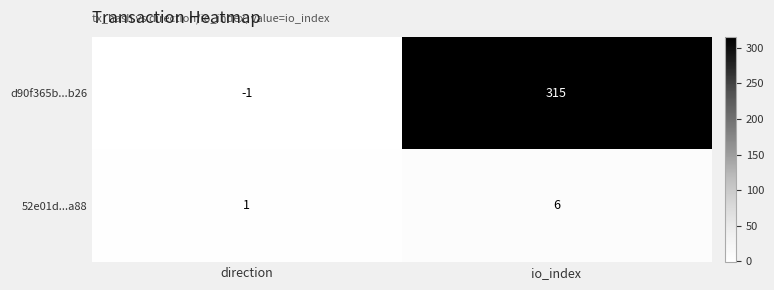

How many data points does each series have?

2